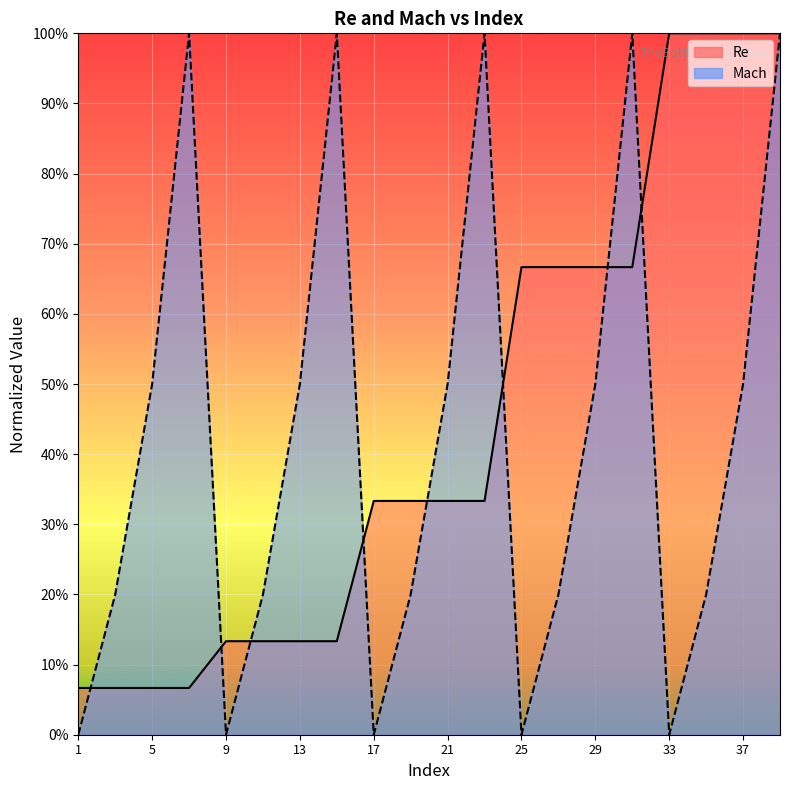

How many series are shown in this chart?

2